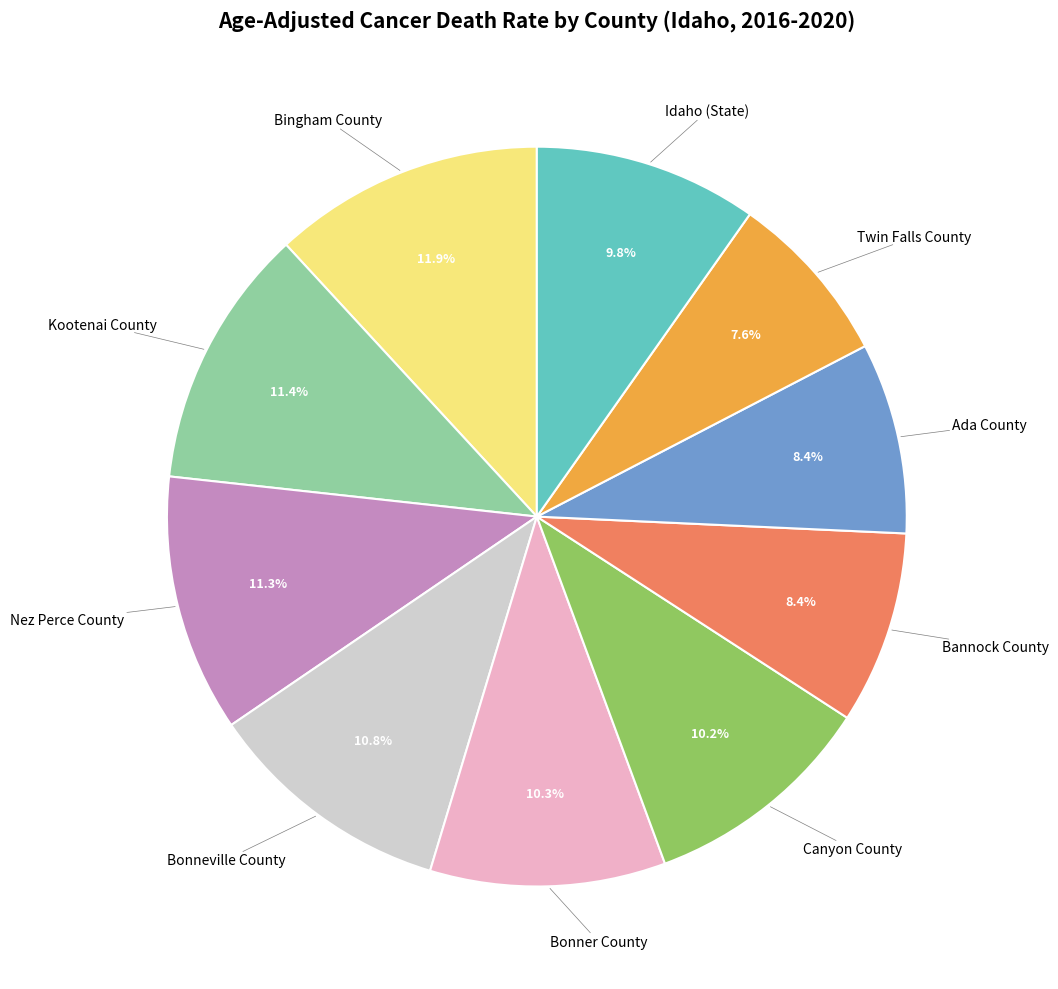

Is it true that Bannock County is 8% of the pie?

True